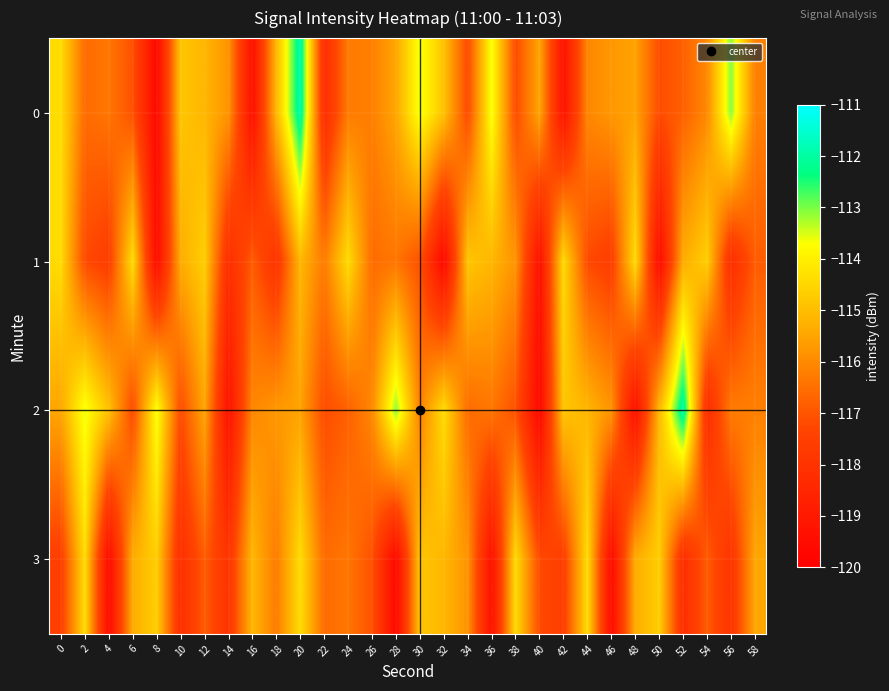

What is the difference between the highest and lowest values at 16?

4.2